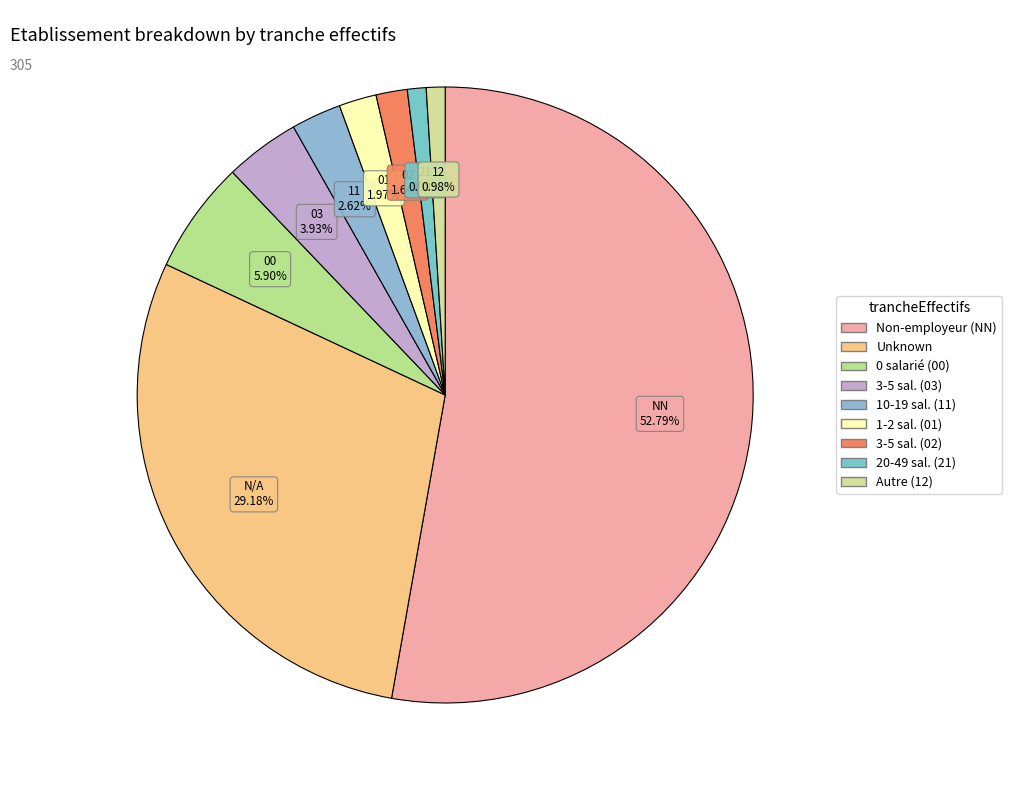

To the nearest percent, what is the difference between the largest and smallest slice percentages?

52%